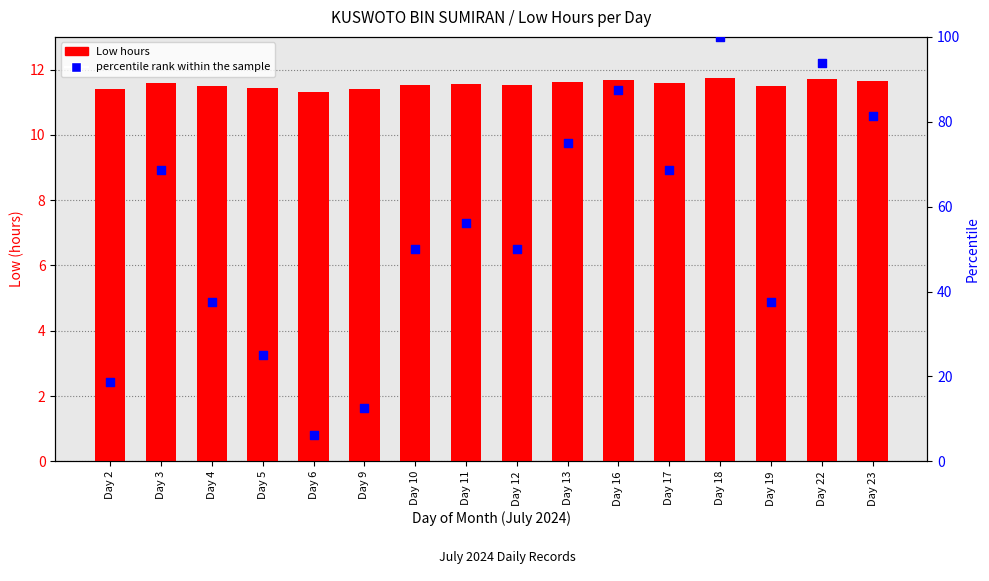

Is the value of percentile rank within the sample at Day 6 greater than the value of Low hours at Day 17?

No